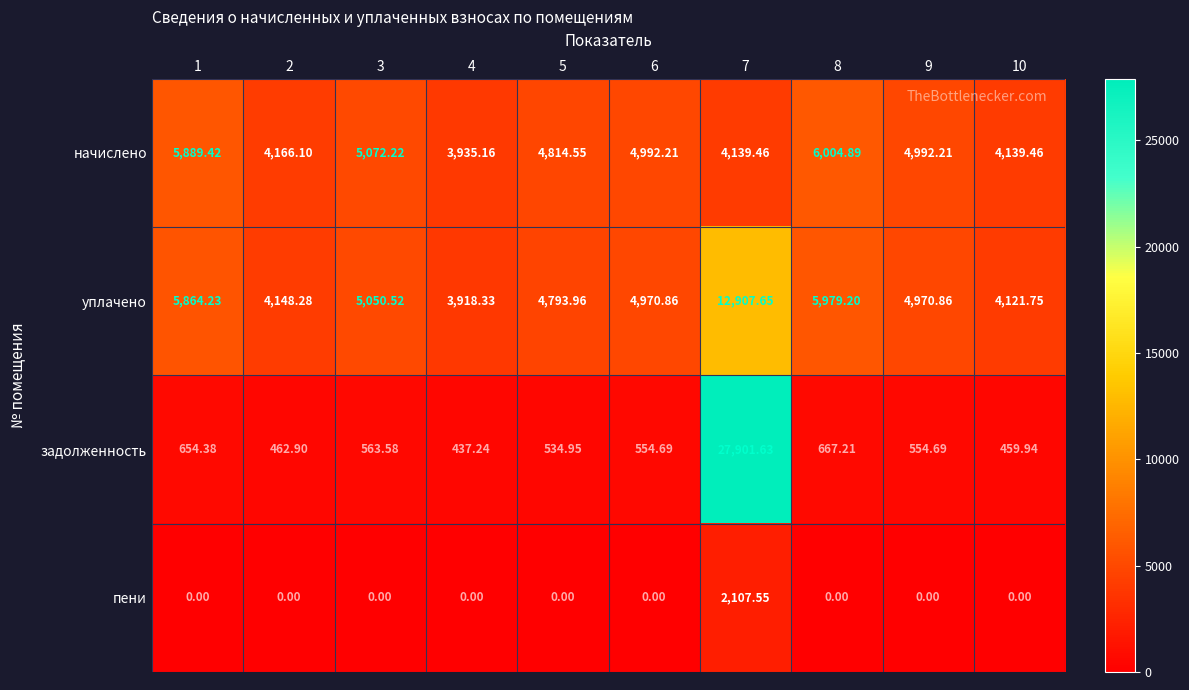

At which category does the chart reach its peak across all series?

7